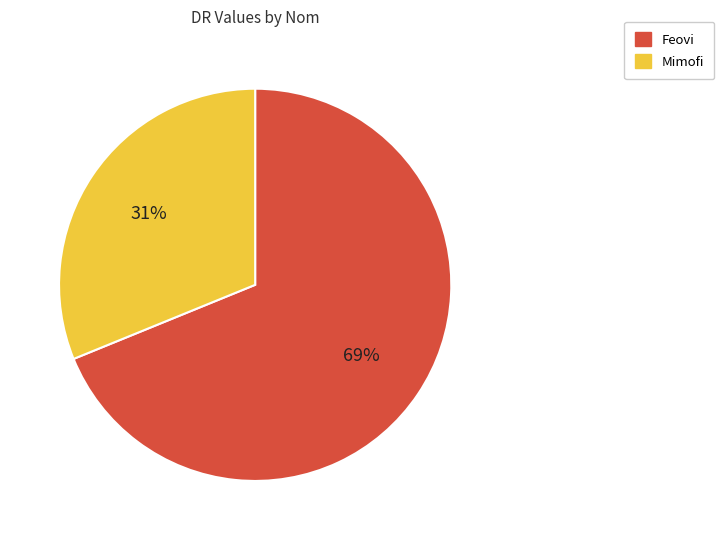

Is it true that Feovi is 69% of the pie?

True